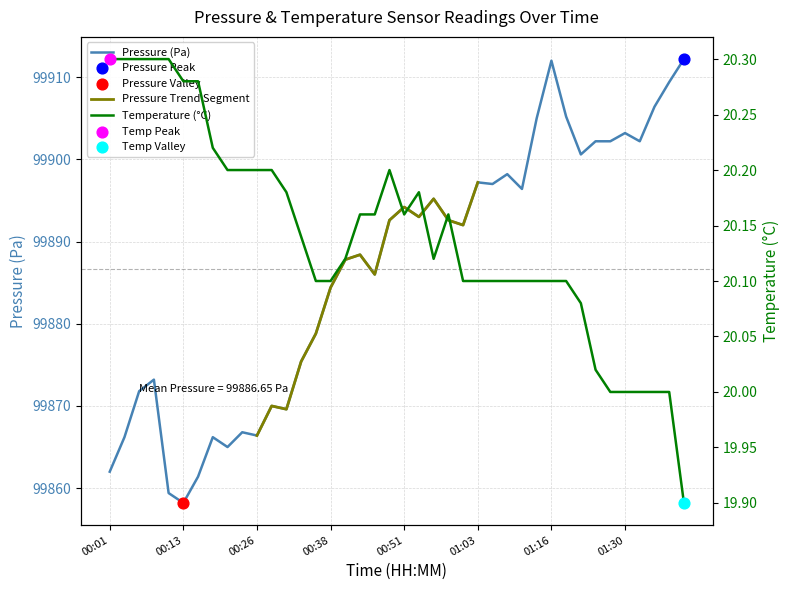

Is the value of pressure at 01:03 greater than the value of temperature at 01:16?

Yes